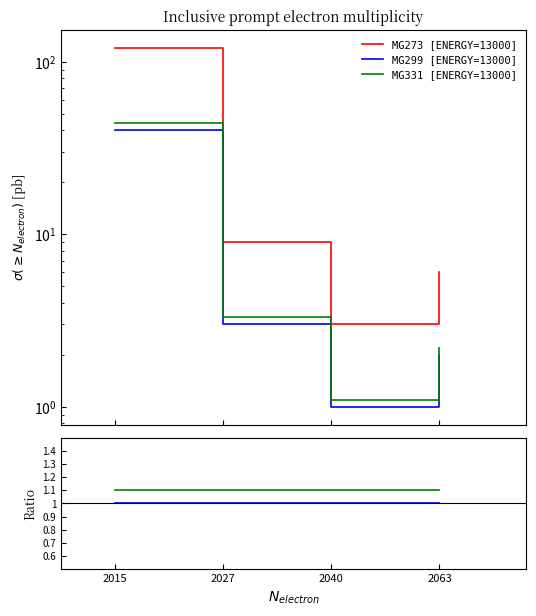

What is the value of the MG331 [ENERGY=13000] point at the 4th from the left?

1.1